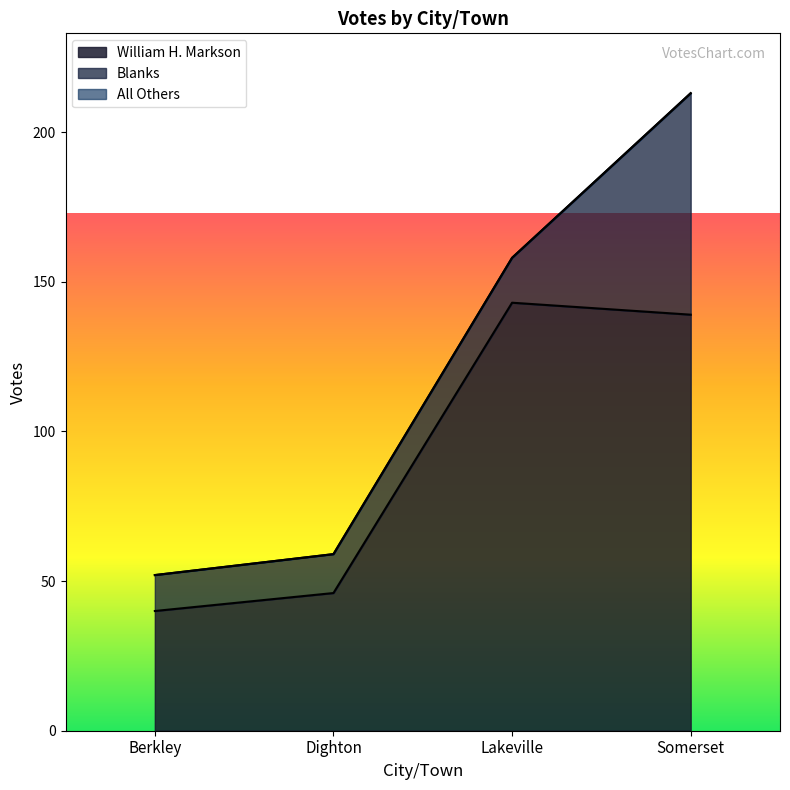

Reading left to right, transcribe all the data shown in this chart.

William H. Markson: 40	46	143	139
All Others: 0	0	0	0
Blanks: 12	13	15	74